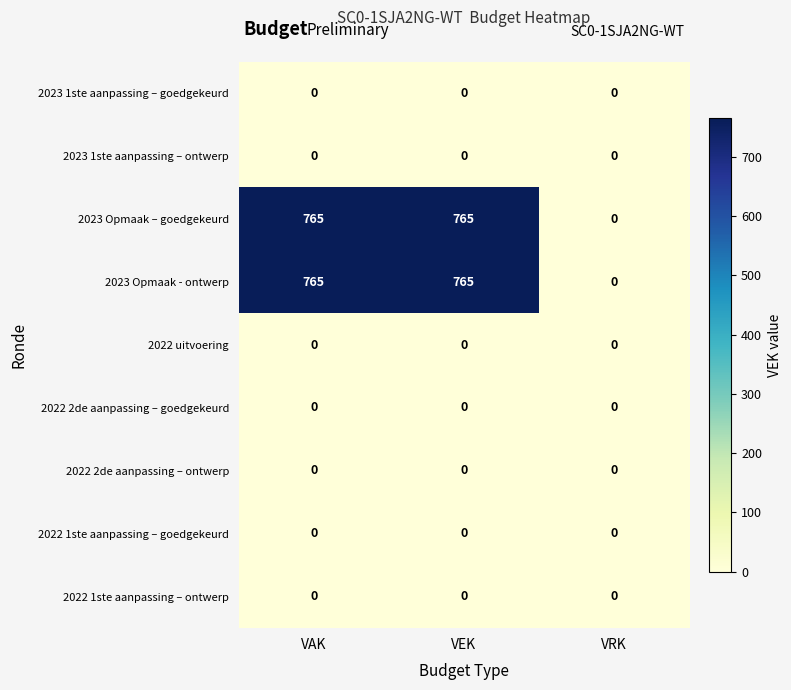

What is the difference between the maximum and minimum values in the 2023 Opmaak - ontwerp series?

765